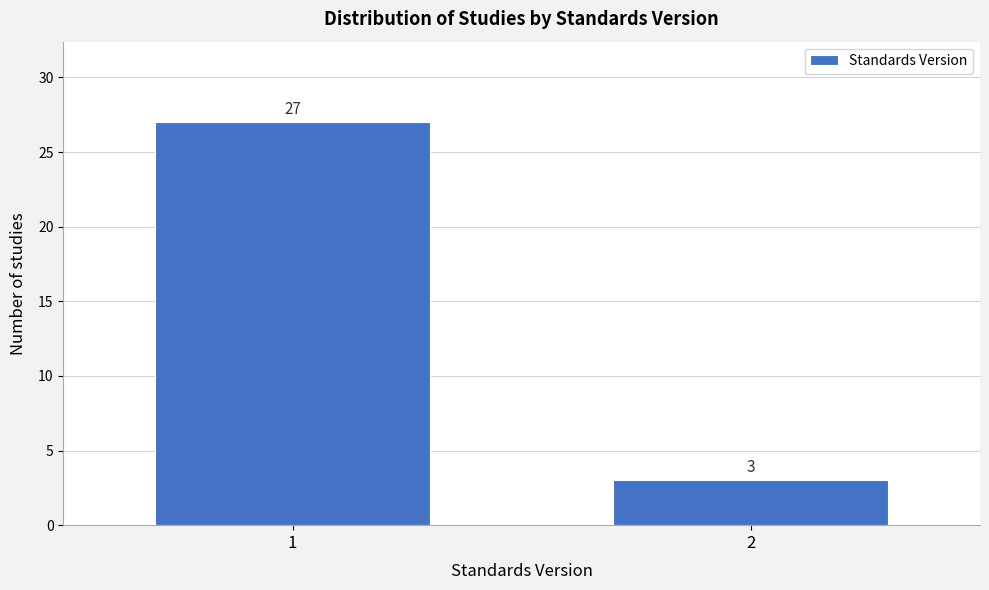

Reading left to right, transcribe all the data shown in this chart.

1=27	2=3